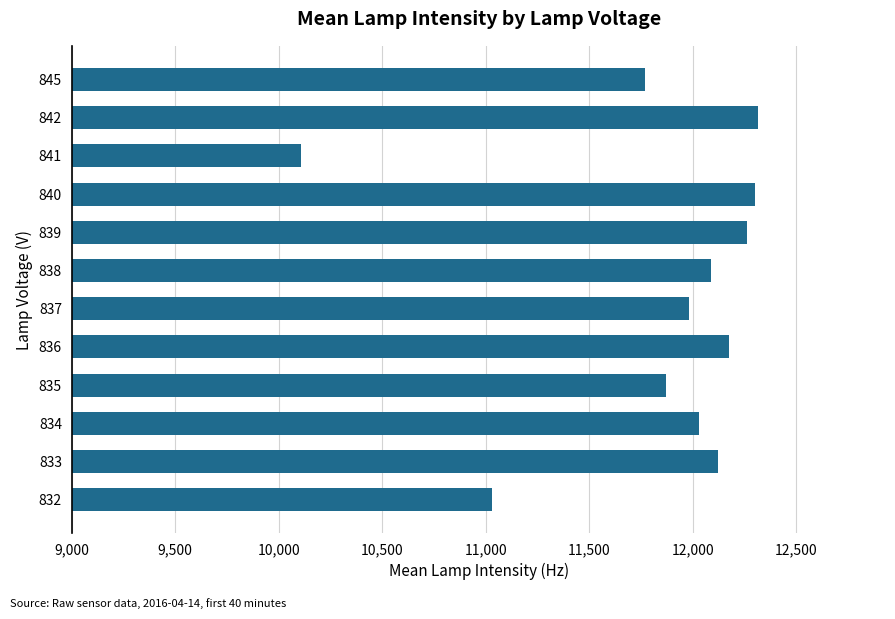

Which label corresponds to the smallest value in the chart?

841